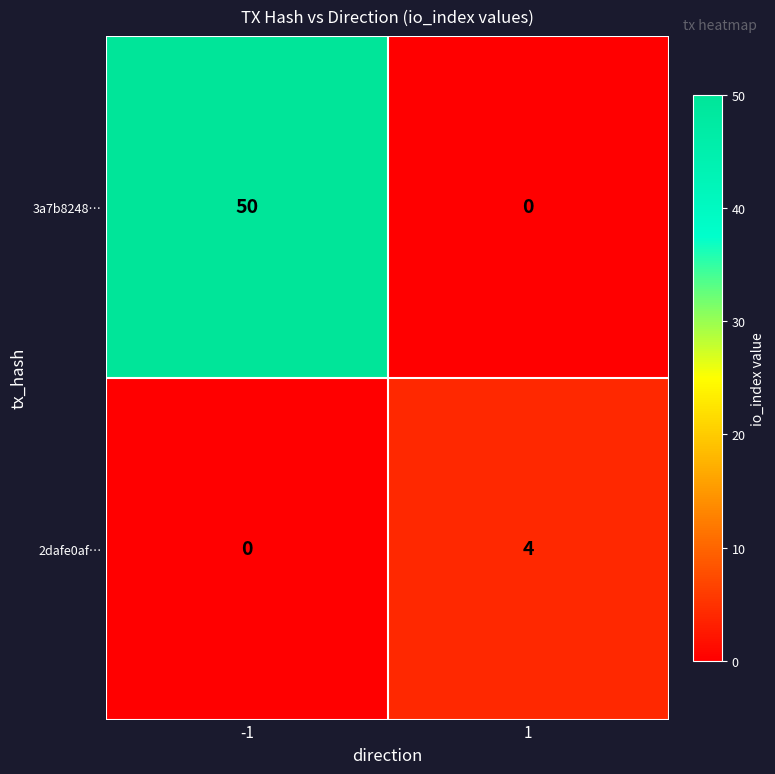

Reading left to right, list all the values displayed in this chart.

3a7b8248…: 50	0
2dafe0af…: 0	4